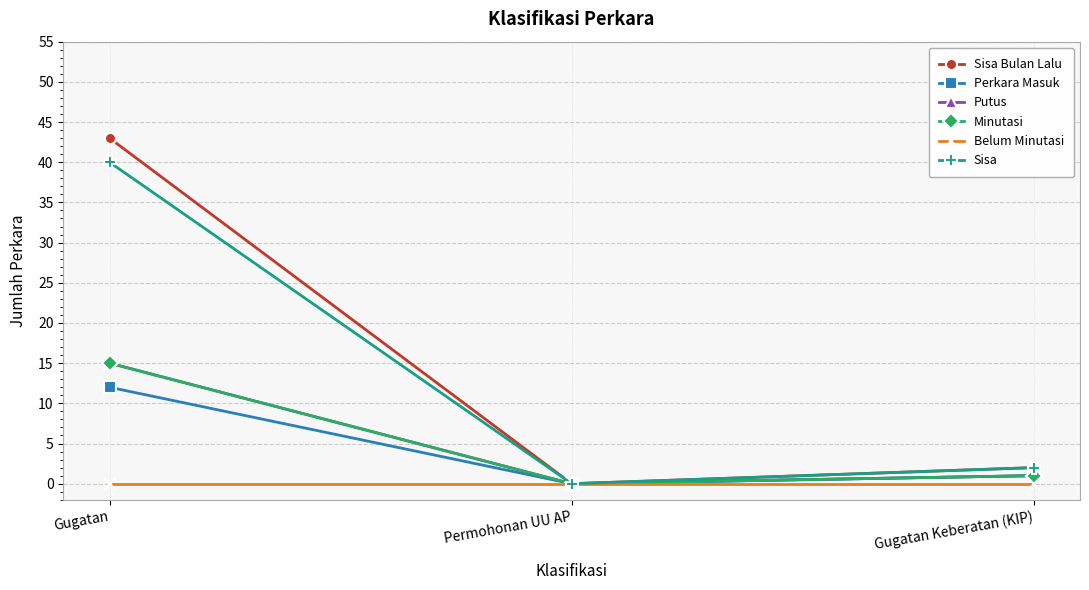

Rank the series at Permohonan UU AP from highest to lowest value.

Sisa Bulan Lalu, Perkara Masuk, Putus, Minutasi, Belum Minutasi, Sisa